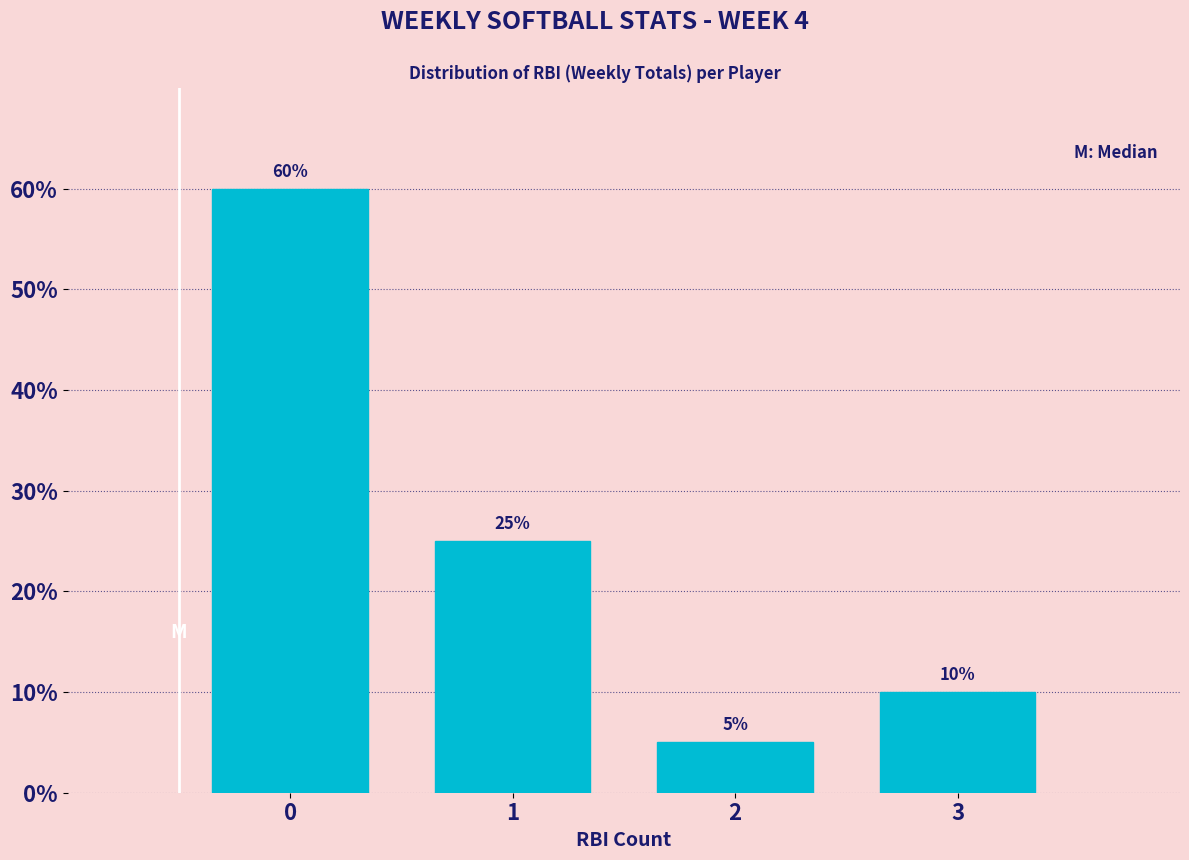

Reading left to right, transcribe all the data shown in this chart.

60	25	5	10